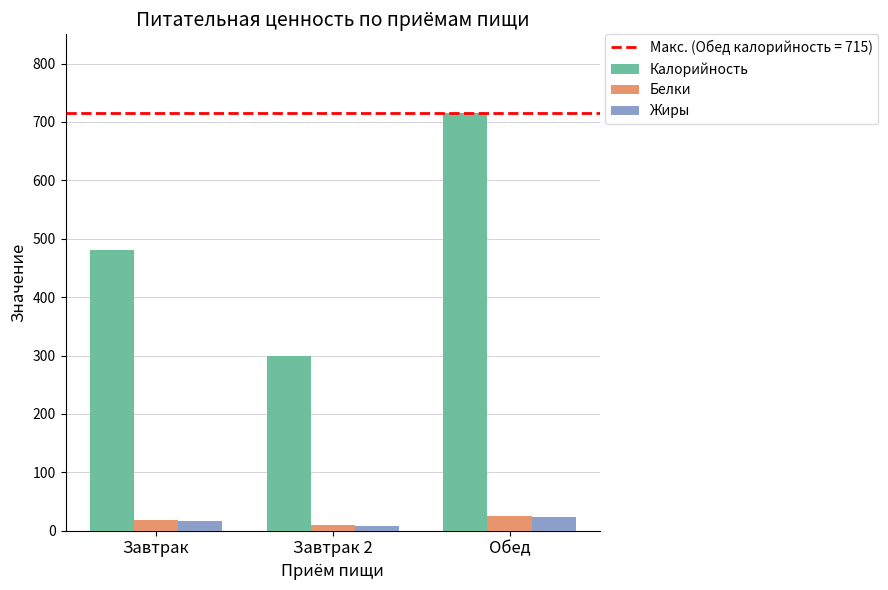

At which category is the sum across all series the highest?

Обед